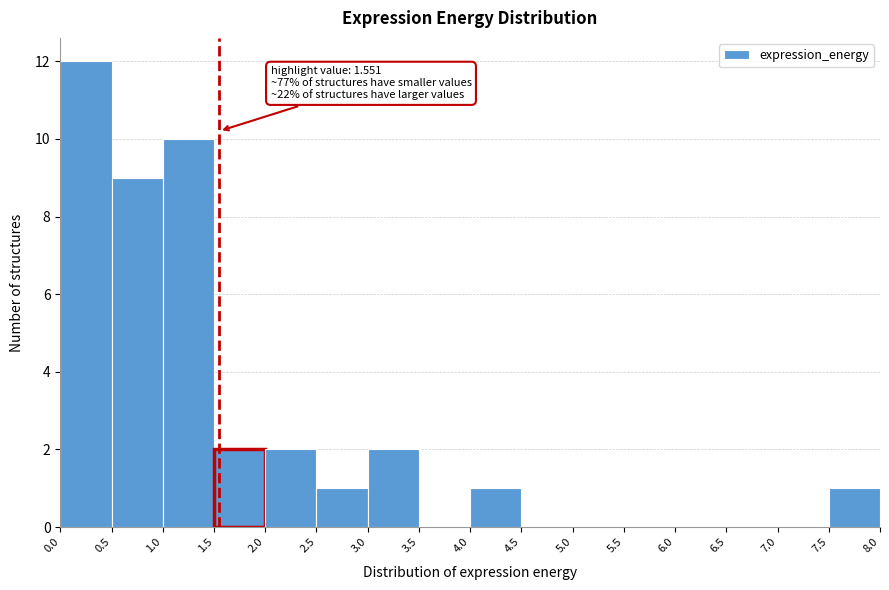

Which range on the x-axis has the tallest bar?

0.0 to 0.5